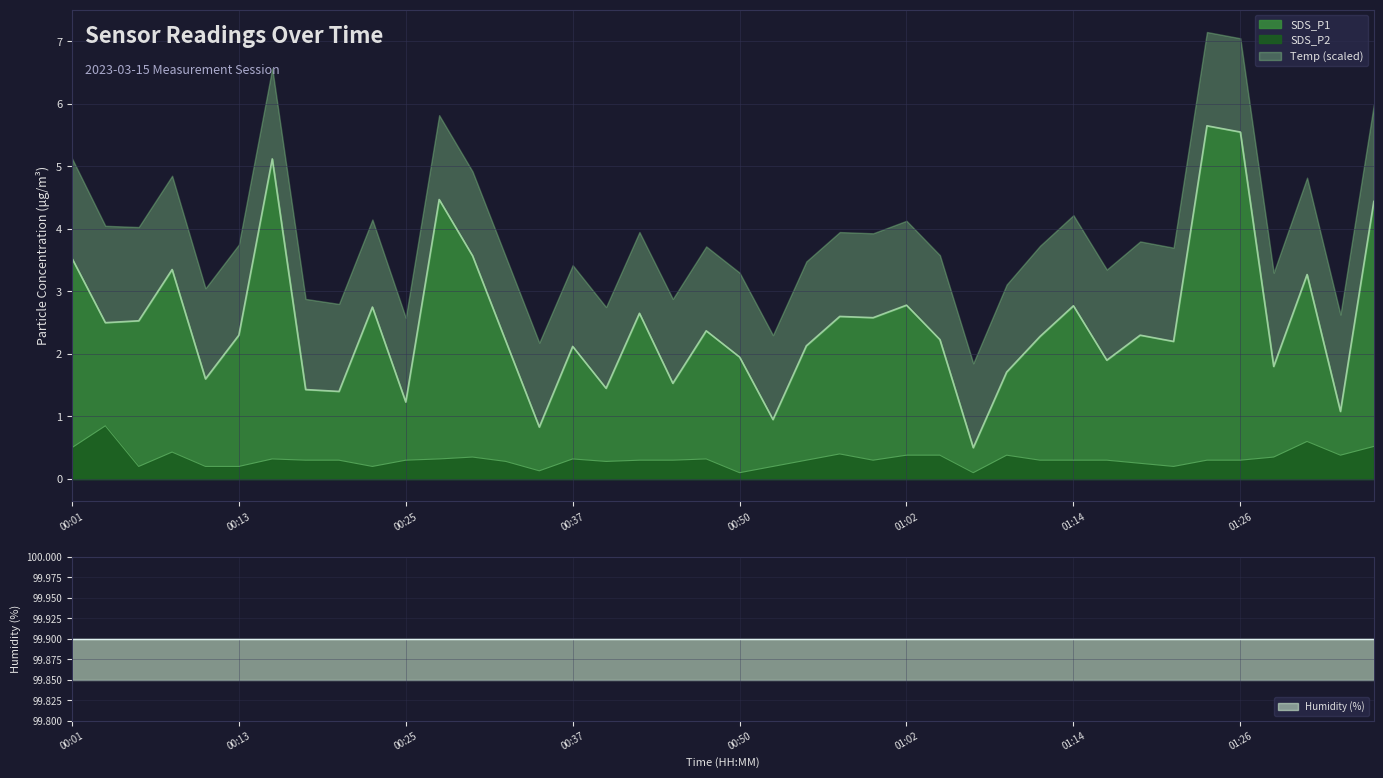

At which category does the chart reach its peak across all series?

01:24